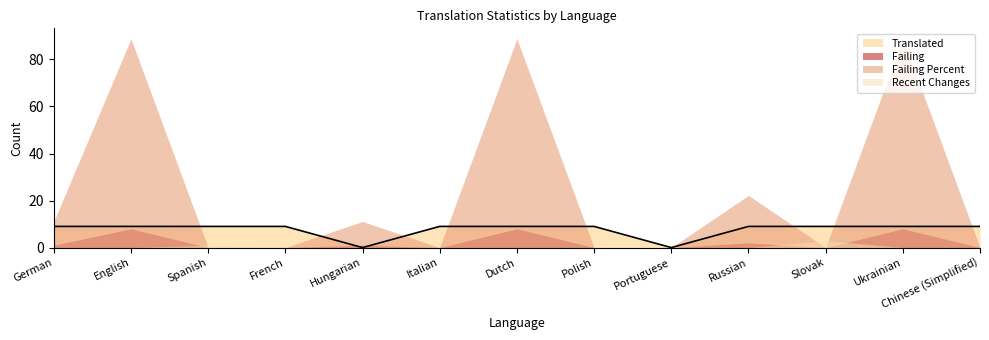

List the labels in order of value, largest first.

German, English, Spanish, French, Italian, Dutch, Polish, Russian, Slovak, Ukrainian, Chinese (Simplified), Hungarian, Portuguese